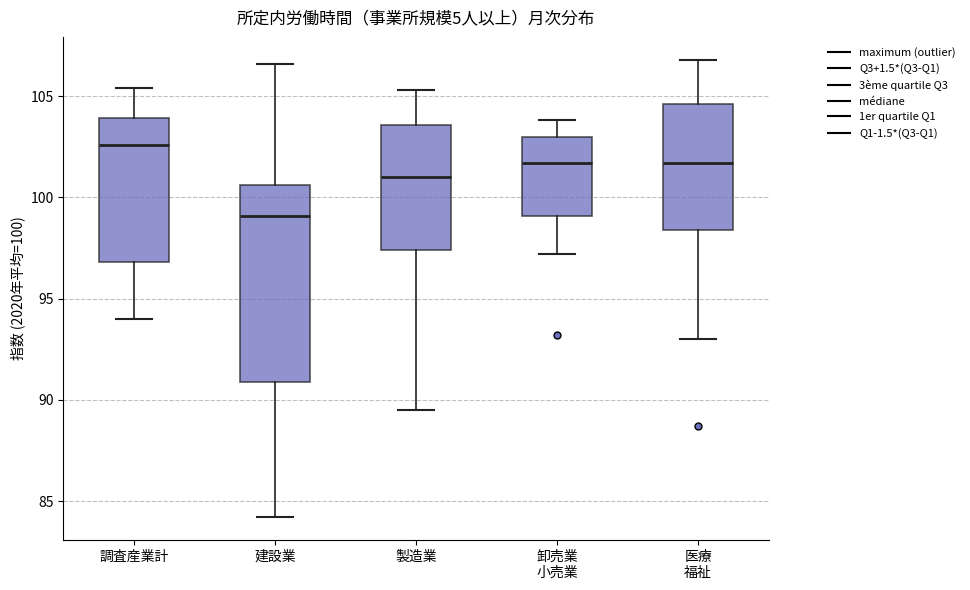

Which box has the highest median line?

調査産業計